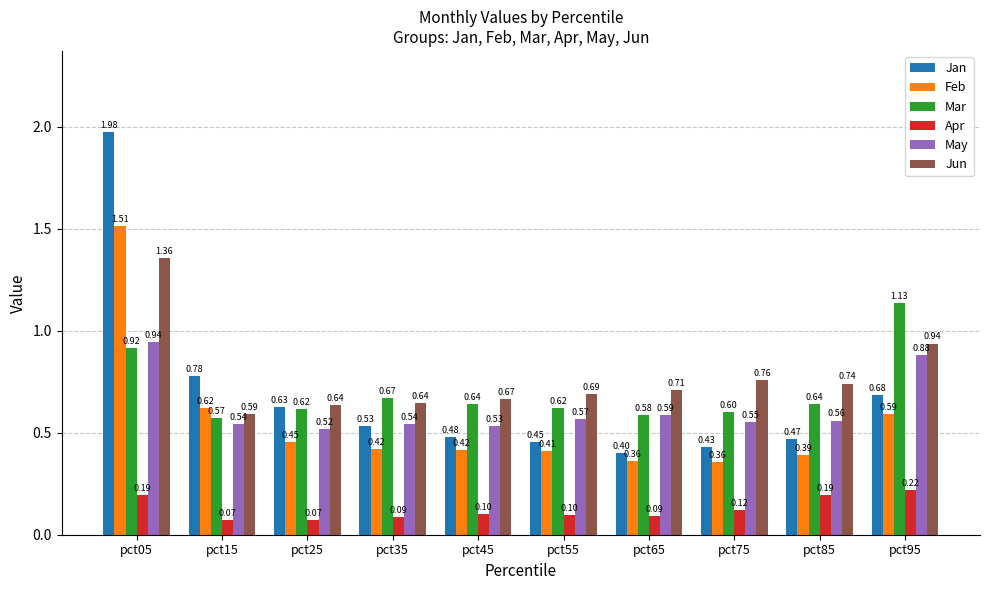

What is the sum of all Jun values?

7.7